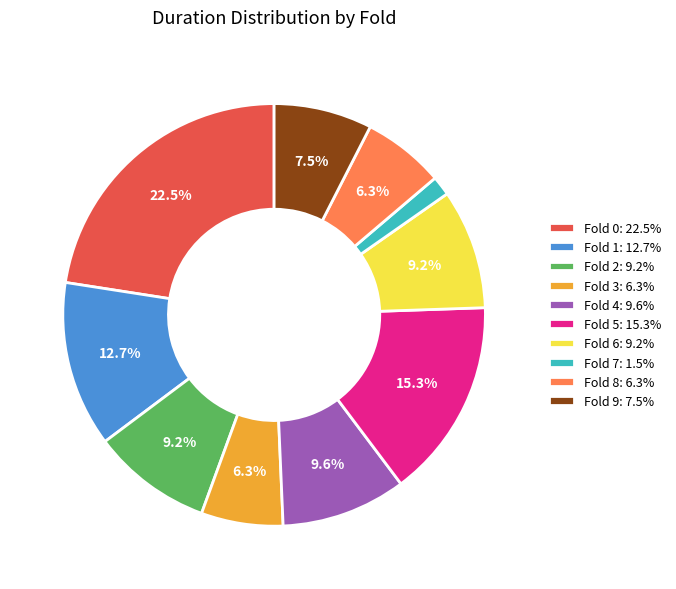

Approximately how many times larger is the value at Fold 5: 15.3% compared to Fold 4: 9.6%?

1.6